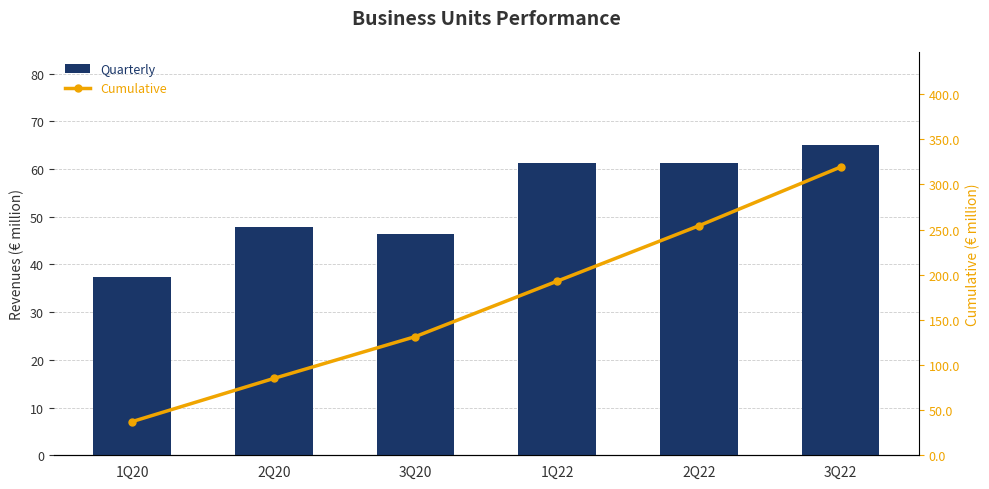

Where is Revenues nearest to the value 51?

2Q20